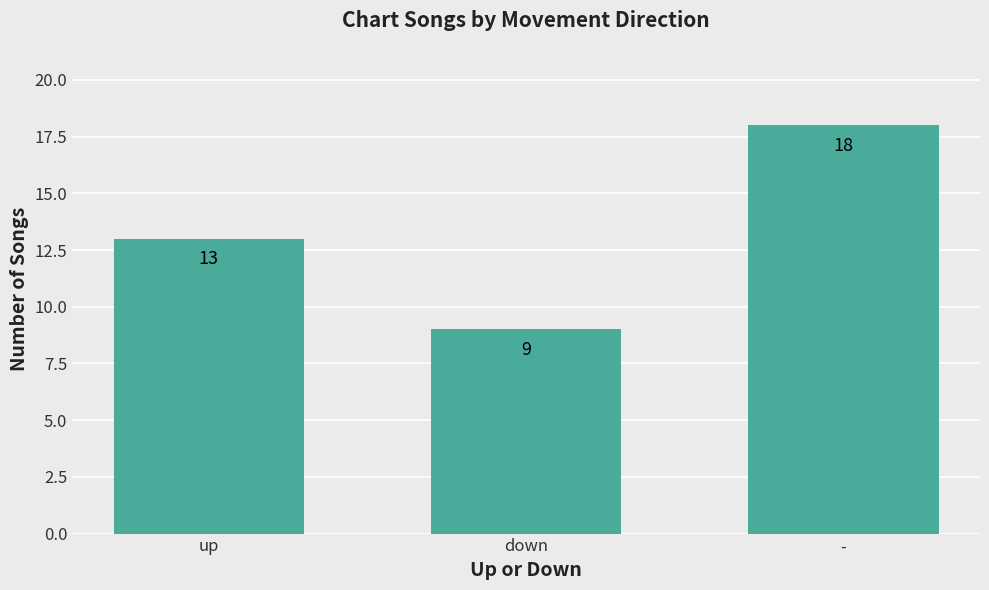

List the labels in order of value, largest first.

-, up, down